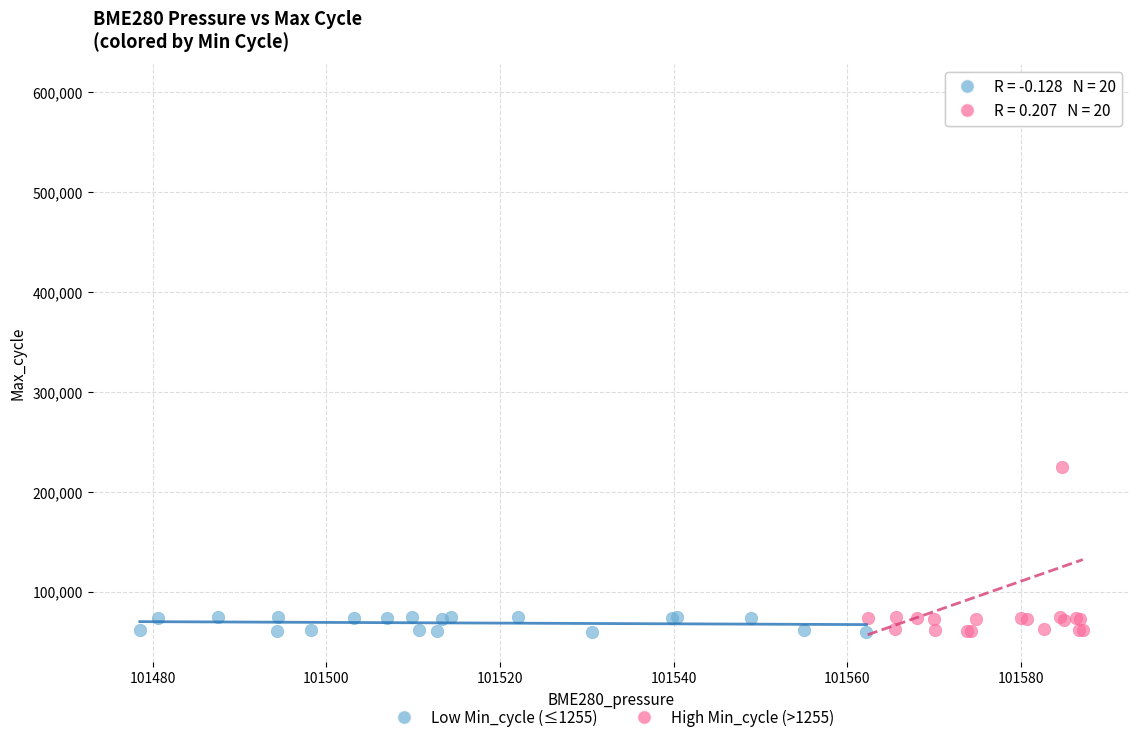

Which series contains the highest Y value?

High Min_cycle (>1255)